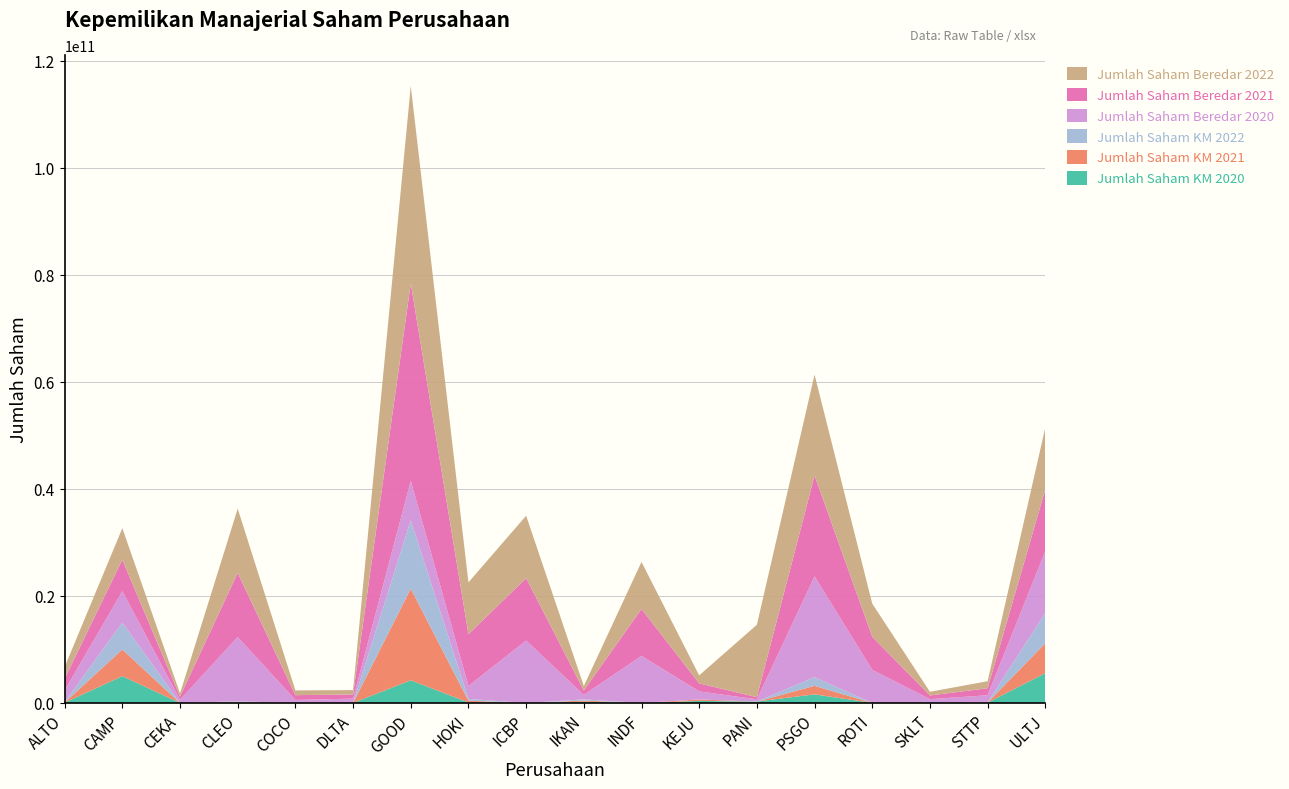

Reading right to left, list all the values displayed in this chart.

Jumlah Saham KM 2020: ULTJ=5565634360	STTP=42744400	SKLT=5687044	ROTI=0	PSGO=1600000000	PANI=260000000	KEJU=375000000	INDF=1380020	IKAN=220640000	ICBP=0	HOKI=82960330	GOOD=4228349701	DLTA=0	COCO=0	CLEO=100748800	CEKA=0	CAMP=5000000000	ALTO=49000000
Jumlah Saham KM 2021: ULTJ=5598964960	STTP=42744400	SKLT=5817044	ROTI=0	PSGO=1600000000	PANI=0	KEJU=271875000	INDF=1380020	IKAN=220640000	ICBP=0	HOKI=333841320	GOOD=17130155605	DLTA=0	COCO=0	CLEO=104748800	CEKA=118200	CAMP=5000000000	ALTO=49000000
Jumlah Saham KM 2022: ULTJ=5632527360	STTP=41750800	SKLT=3588266	ROTI=0	PSGO=1600000000	PANI=0	KEJU=4801900	INDF=1380020	IKAN=220640000	ICBP=0	HOKI=336266320	GOOD=12761642250	DLTA=0	COCO=0	CLEO=105061600	CEKA=250000	CAMP=5000000000	ALTO=49000000
Jumlah Saham Beredar 2020: ULTJ=11553528000	STTP=1310000000	SKLT=690740500	ROTI=6186488888	PSGO=18850000000	PANI=410000000	KEJU=1500000000	INDF=8780426500	IKAN=833333000	ICBP=11661908000	HOKI=2419438170	GOOD=7379580291	DLTA=800659050	COCO=560284938	CLEO=12000000000	CEKA=595000000	CAMP=5885000000	ALTO=2191870558
Jumlah Saham Beredar 2021: ULTJ=11553528000	STTP=1310000000	SKLT=690740500	ROTI=6186488888	PSGO=18850000000	PANI=410000000	KEJU=1500000000	INDF=8780426500	IKAN=833333000	ICBP=11661908000	HOKI=9677752680	GOOD=36897901455	DLTA=800659050	COCO=889863981	CLEO=12000000000	CEKA=595000000	CAMP=5885000000	ALTO=2191870558
Jumlah Saham Beredar 2022: ULTJ=11553528000	STTP=1310000000	SKLT=690740500	ROTI=6186488888	PSGO=18850000000	PANI=13530000000	KEJU=1500000000	INDF=8780426500	IKAN=833333000	ICBP=11661908000	HOKI=9677752680	GOOD=36897901455	DLTA=800659050	COCO=889863981	CLEO=12000000000	CEKA=595000000	CAMP=5885000000	ALTO=2191870558